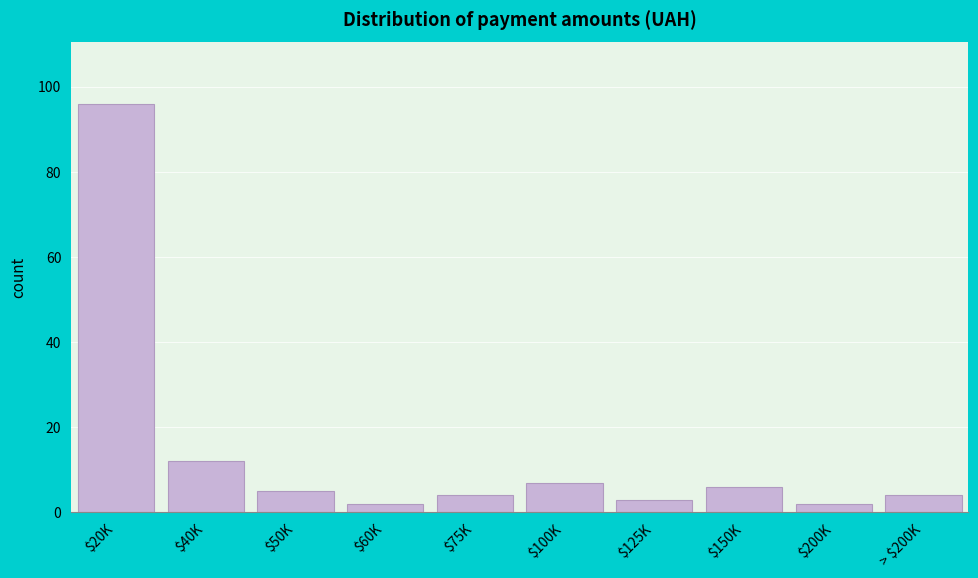

Reading right to left, list all the values displayed in this chart.

4	2	6	3	7	4	2	5	12	96